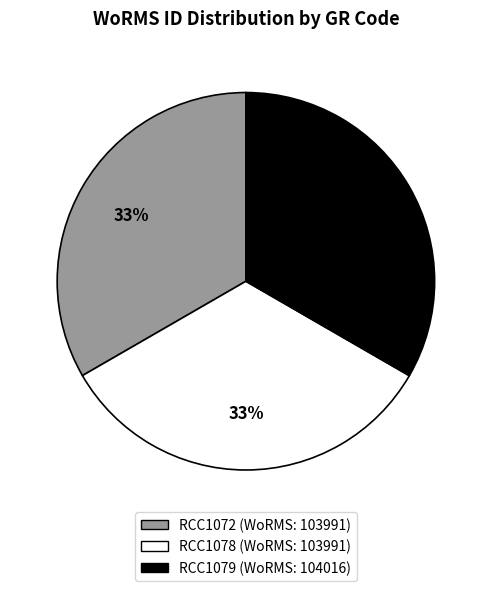

To the nearest percent, what is the combined percentage of RCC1078 and RCC1072?

67%